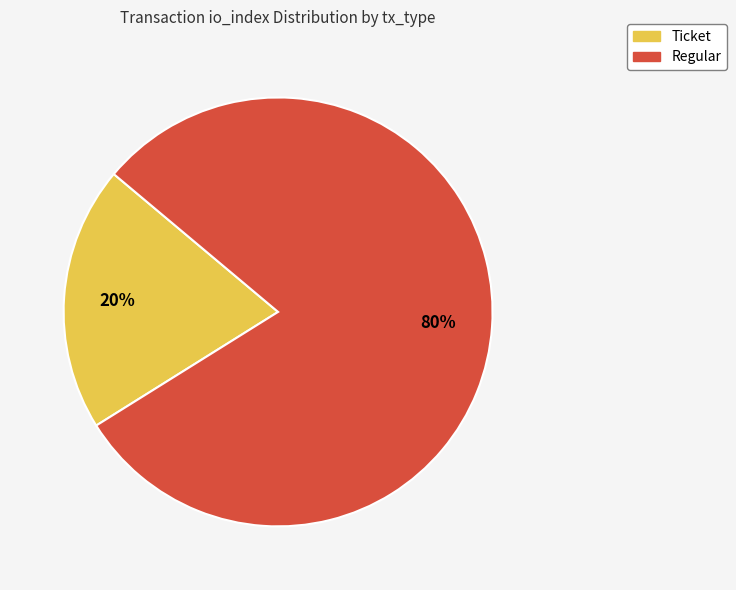

Combined, do Regular and Ticket account for over 50%?

Yes